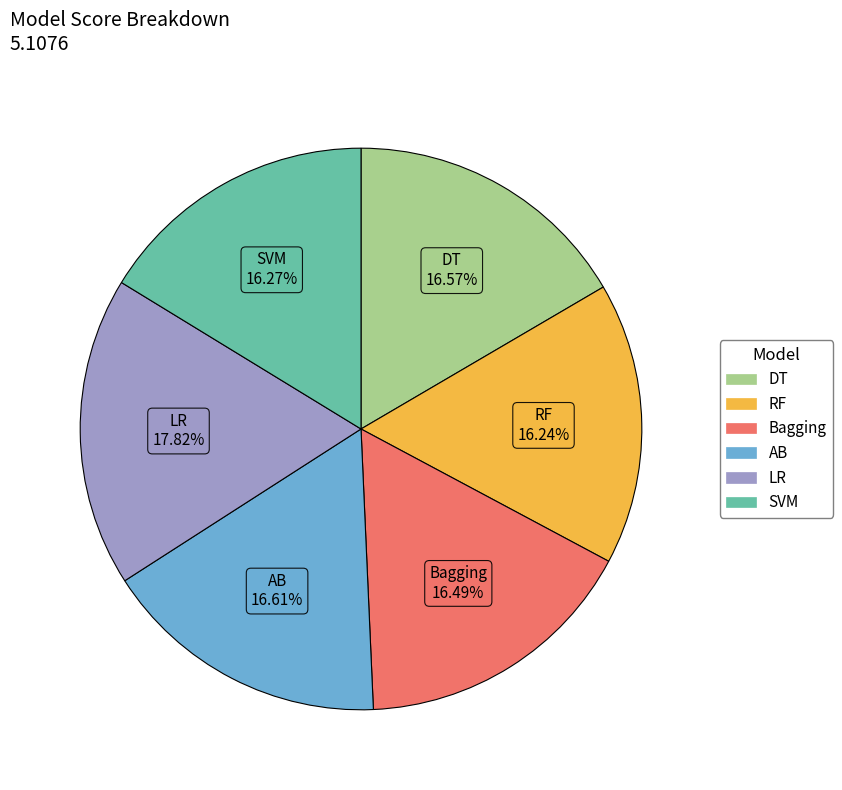

To the nearest percent, what is the combined percentage of RF and Bagging?

33%